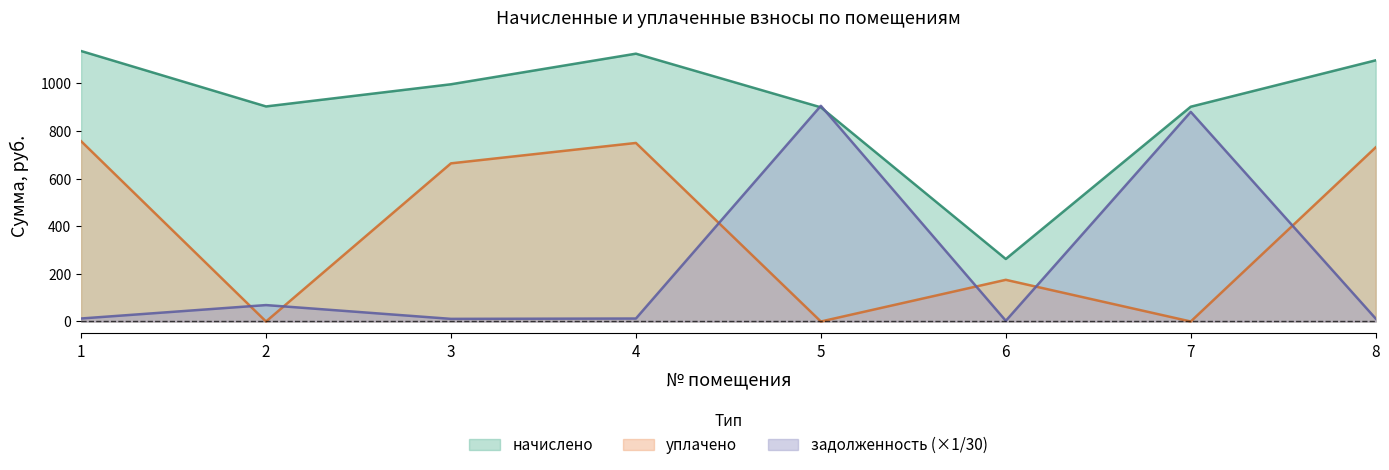

What is the difference between the highest and lowest values at 5?

906.3